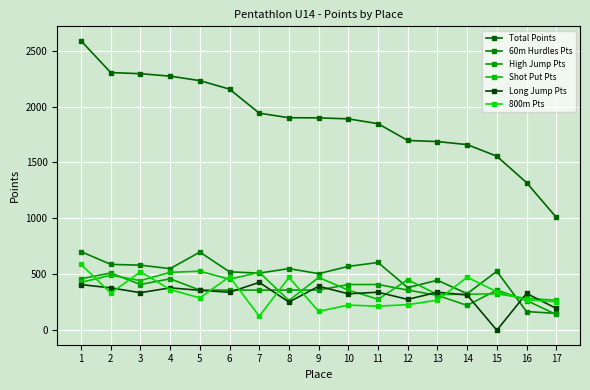

What value does the 800m Pts series have at 4?

364